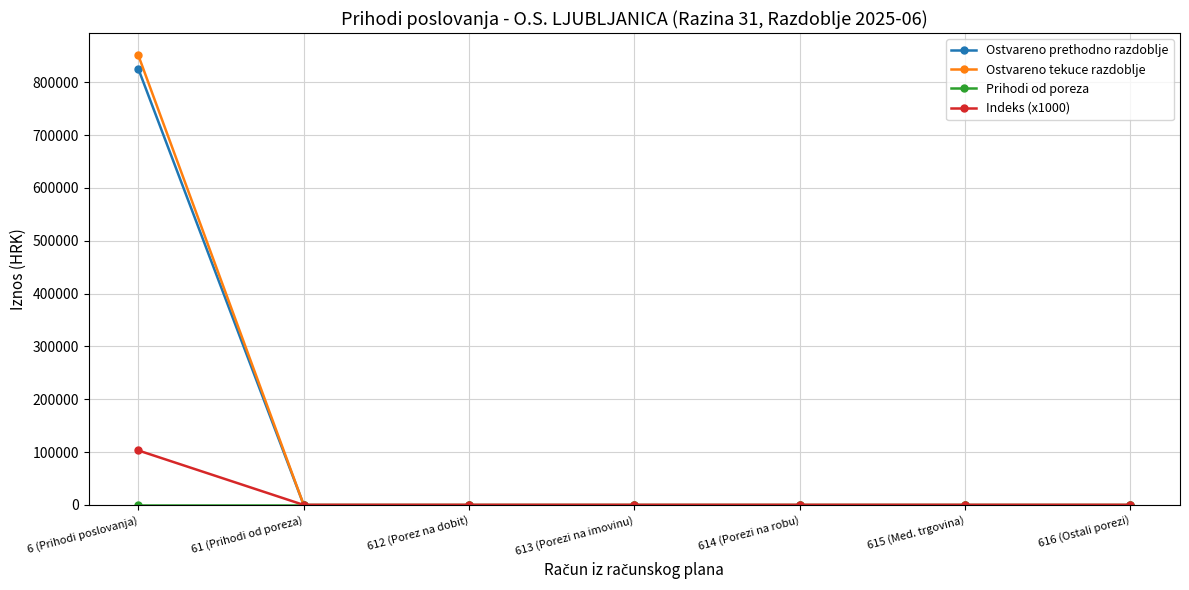

What is the highest value of the Ostvareno prethodno razdoblje series?

825197.5